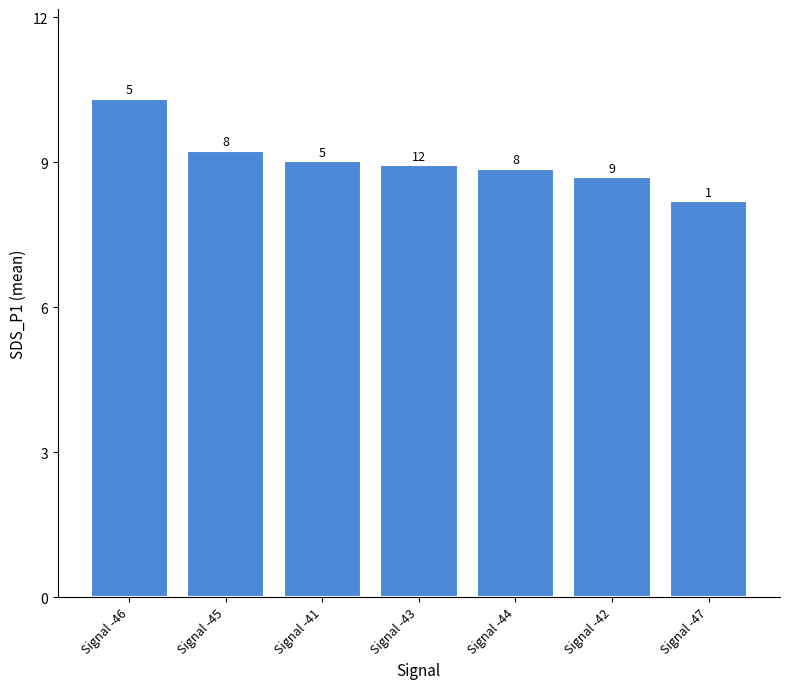

What is the sum of all values?

63.3